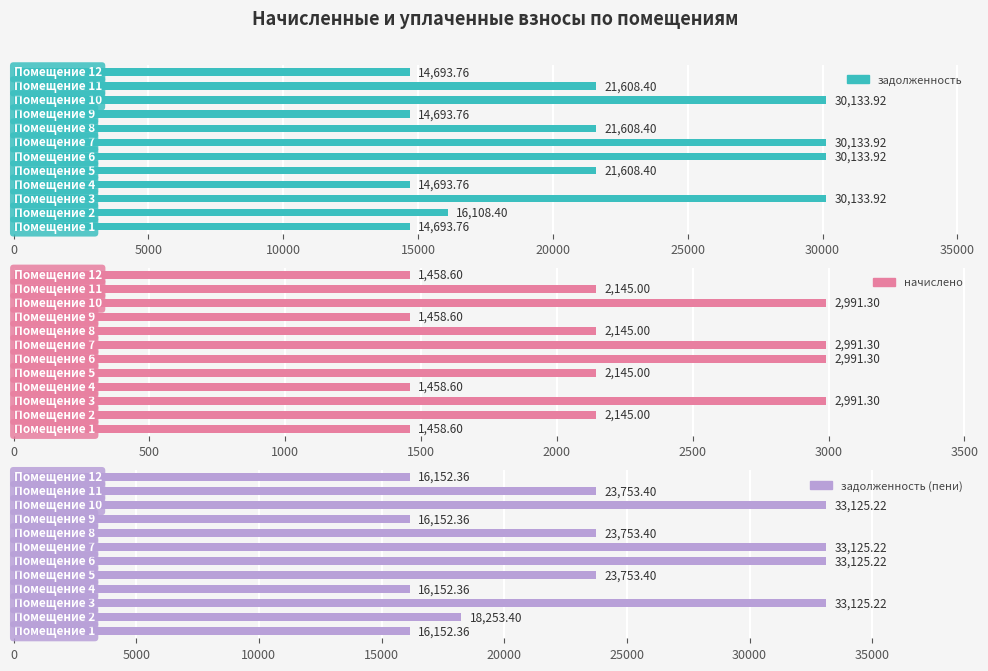

Which series has the largest total across all categories?

задолженность (пени)